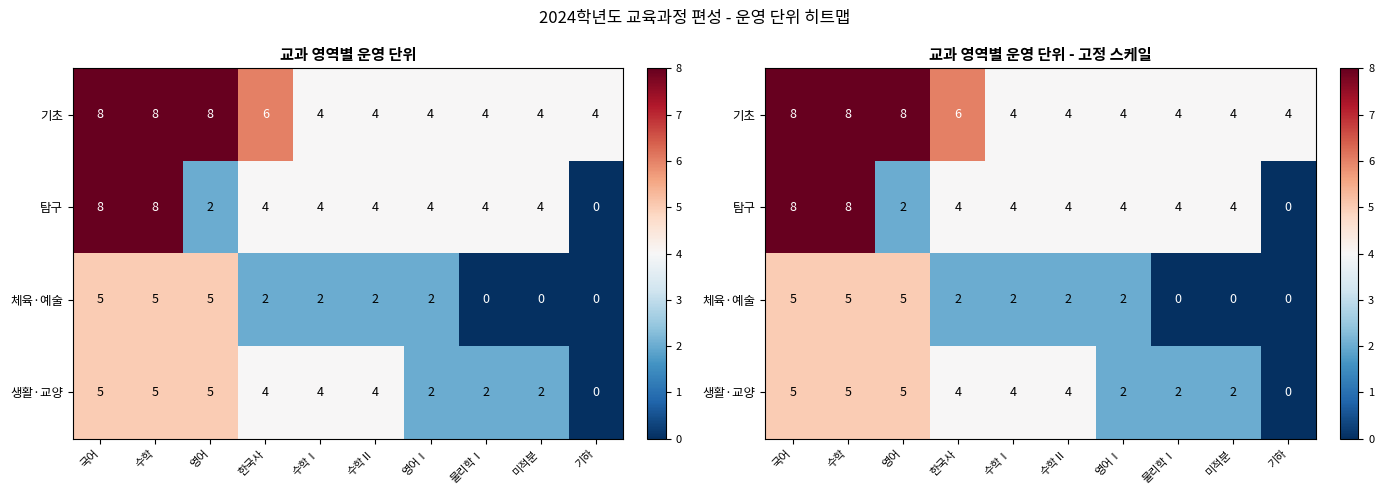

Is it true that 체육·예술 equals 2 at 수학Ⅰ?

True